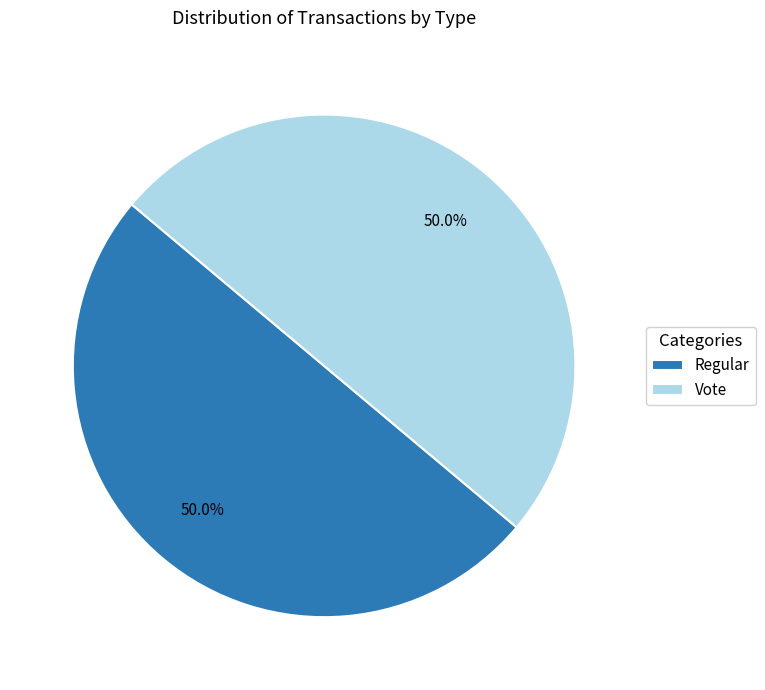

Approximately how many times larger is the value at Vote compared to Regular?

1.0